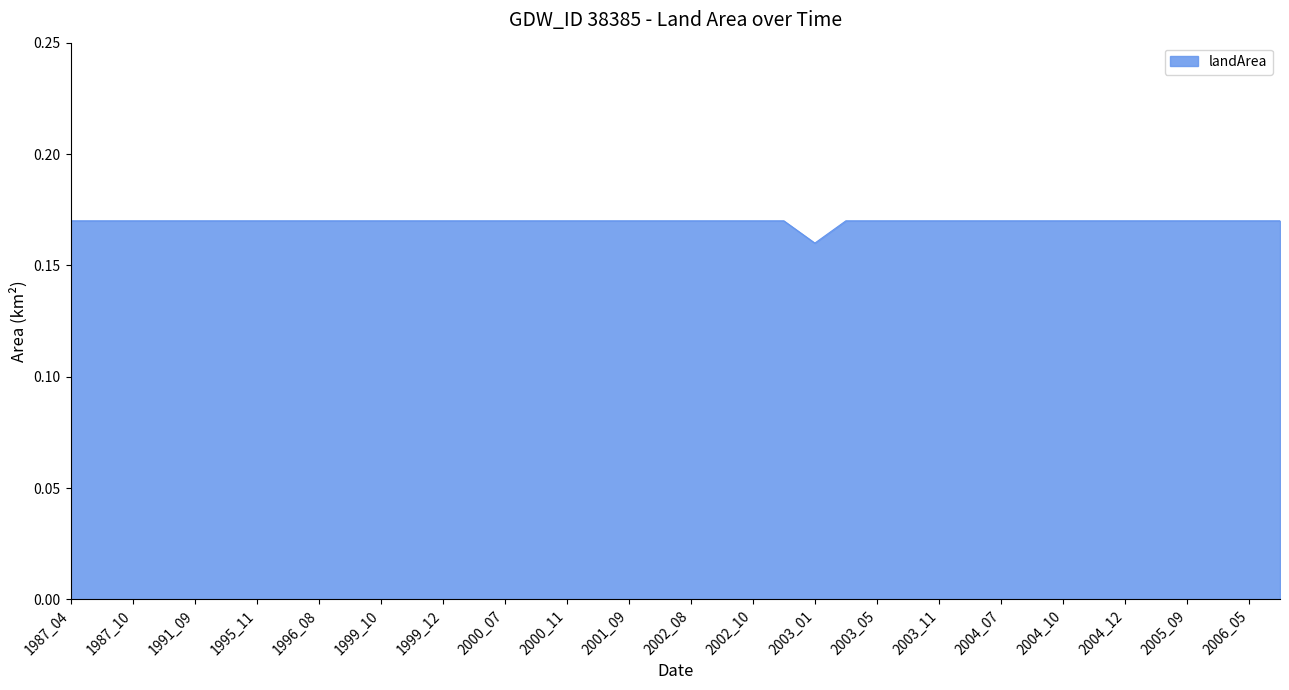

What is the value of the 39th point from the left?

0.2